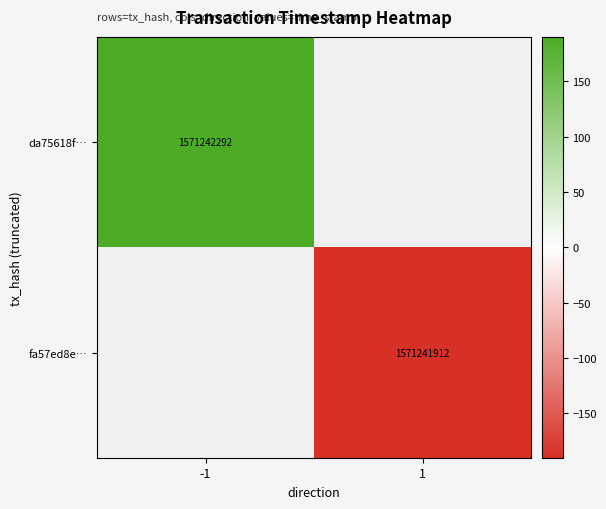

The da75618f… series shows 849625752 at -1. True or false?

False